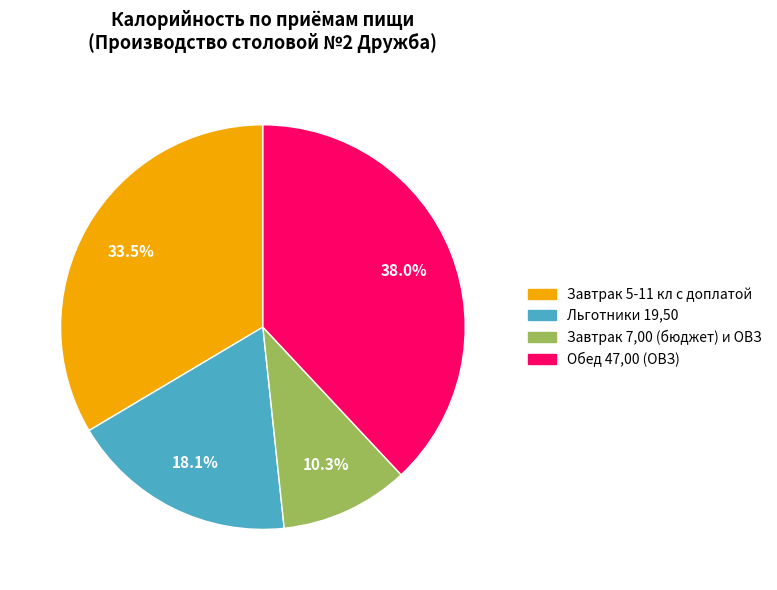

Does any single category account for the majority?

No